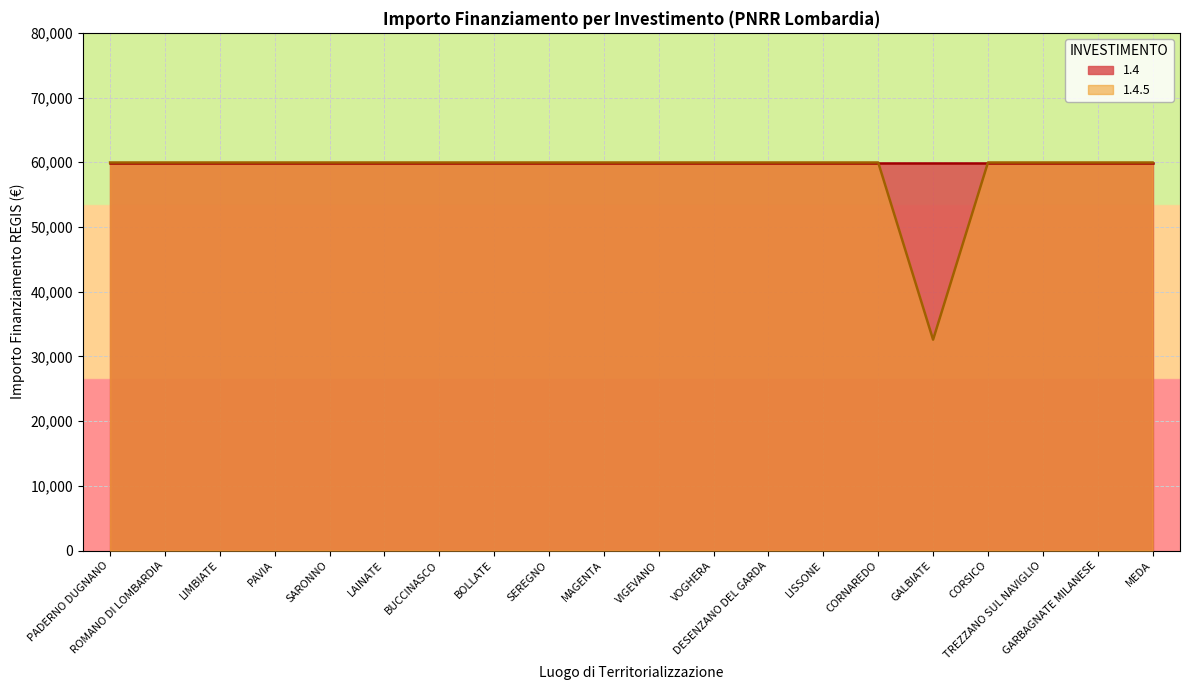

The chart shows a value of 59966 at ROMANO DI LOMBARDIA. True or false?

True